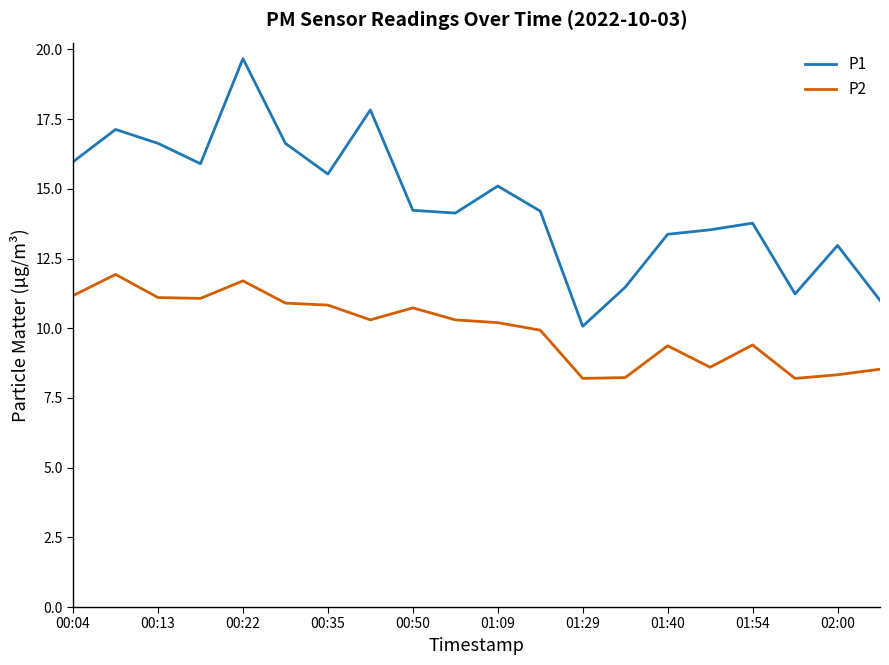

Which series has the widest spread of values?

P1